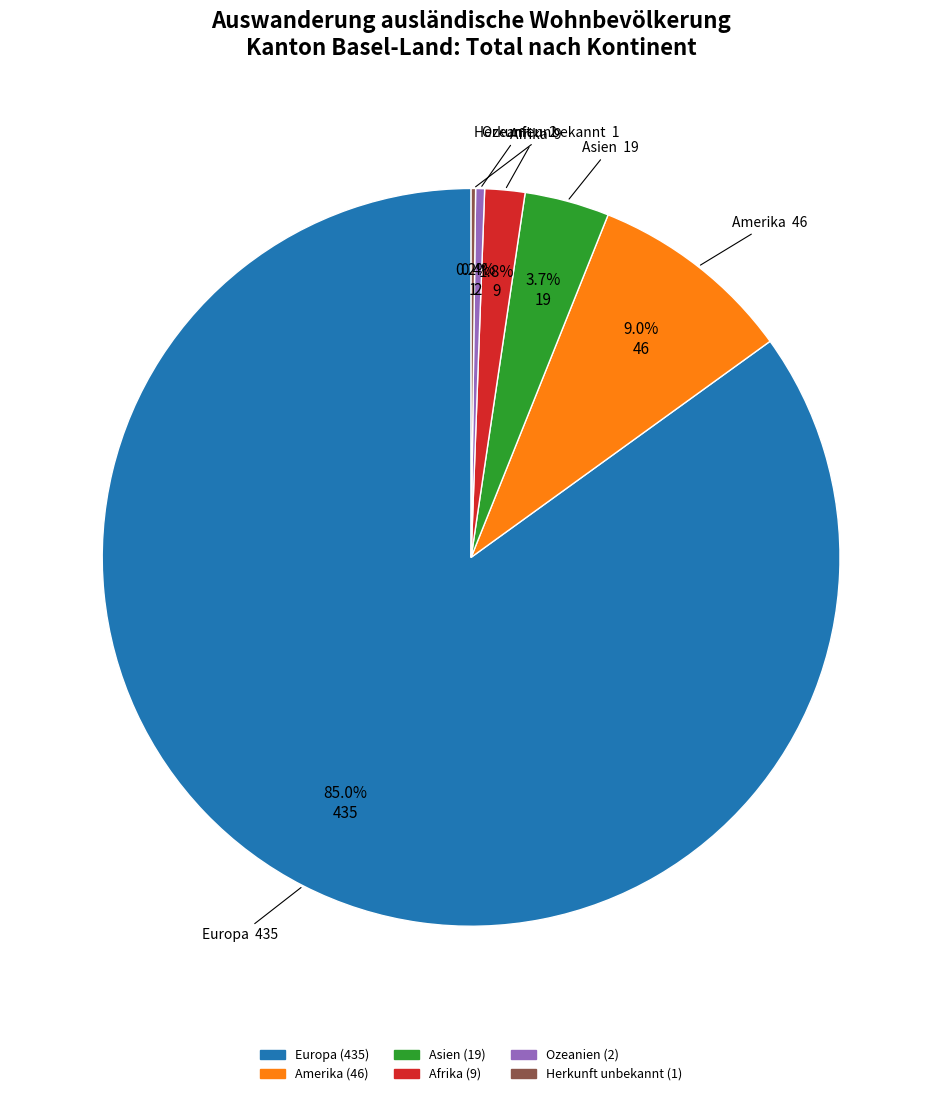

Which slice is the largest?

Europa